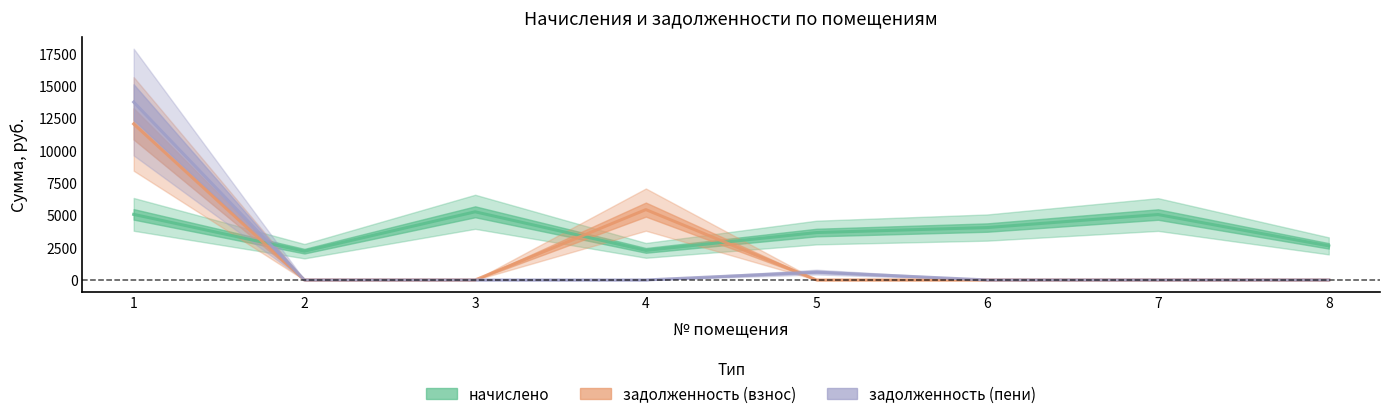

Which series changed the most between 2 and 5?

начислено